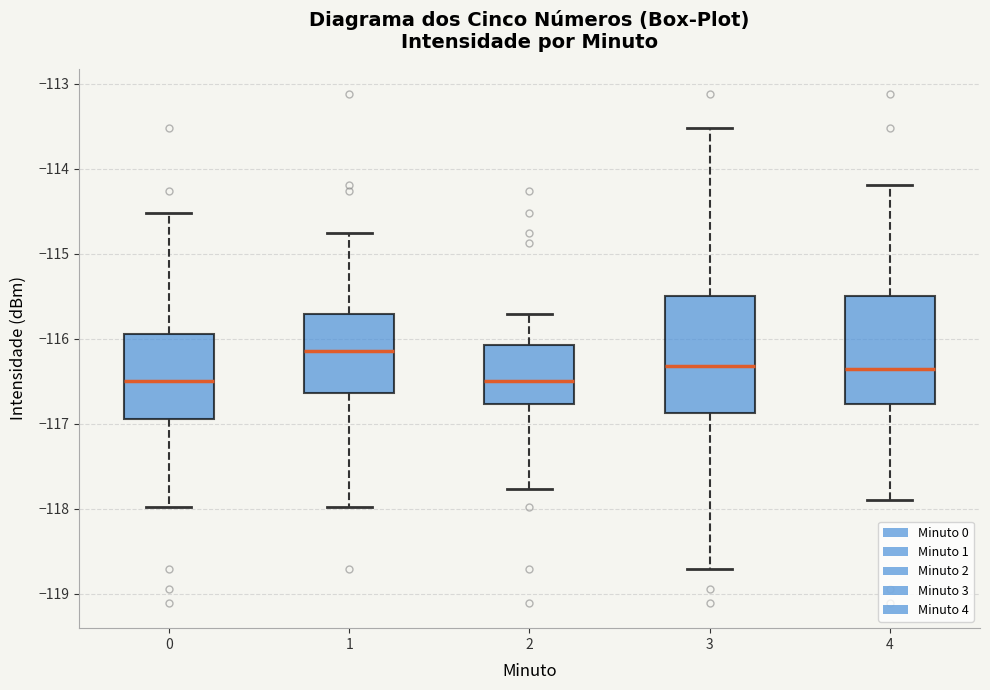

Reading left to right, read every box against the y-axis: the position of its median line, the range the box covers, and the ends of its whiskers. The values are not printed on the chart, so give them approximately, as read against the axis.

0: median -116.5, box -116.9 to -115.9, whiskers -118.0 to -114.5
1: median -116.1, box -116.6 to -115.7, whiskers -118.0 to -114.8
2: median -116.5, box -116.8 to -116.1, whiskers -117.8 to -115.7
3: median -116.3, box -116.9 to -115.5, whiskers -118.7 to -113.5
4: median -116.4, box -116.8 to -115.5, whiskers -117.9 to -114.2